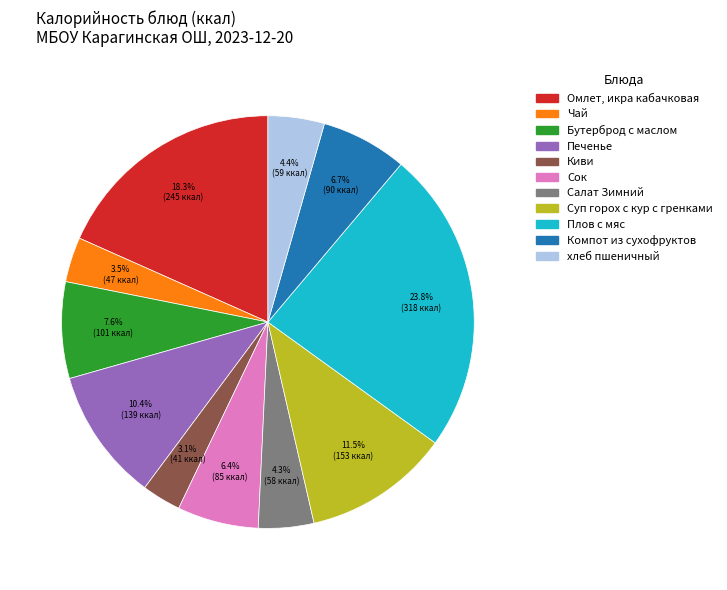

Does any single category account for the majority?

No